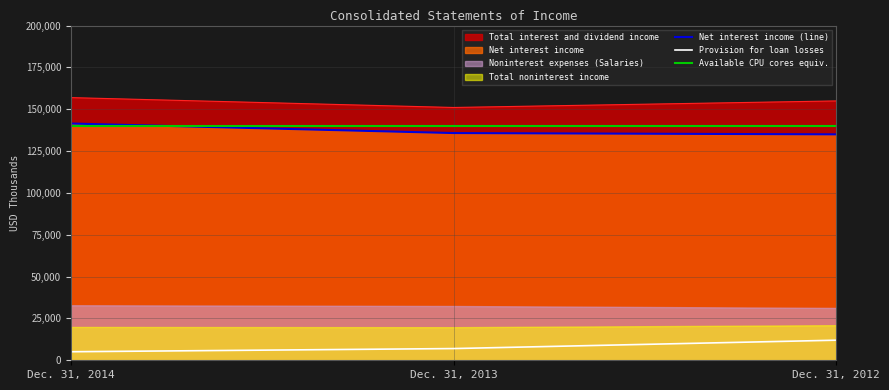

At which label does Provision for loan losses reach its peak?

Dec. 31, 2012